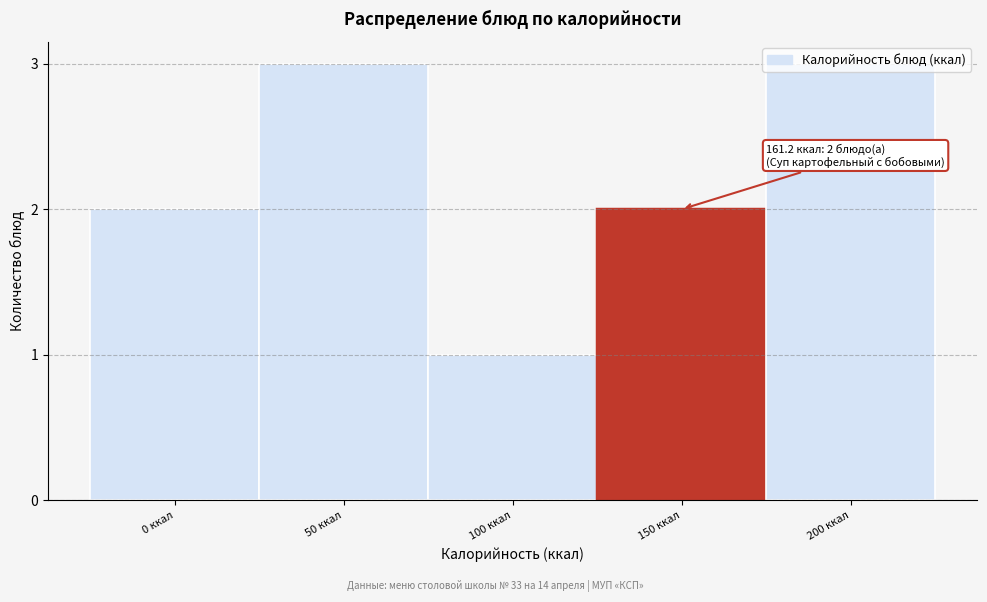

What is the change in value from 100 ккал to 200 ккал?

+2